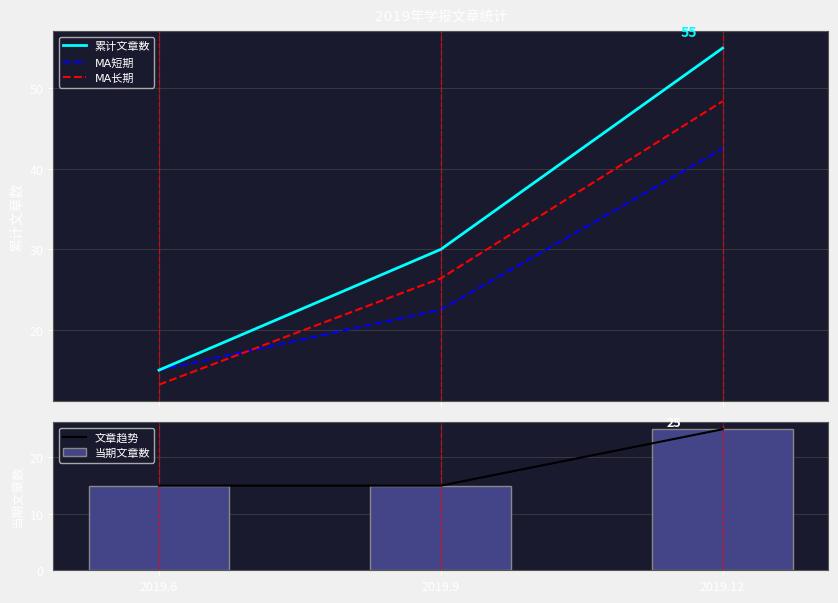

What is the value of the 当期文章数 bar at the 3rd from the left?

25.0